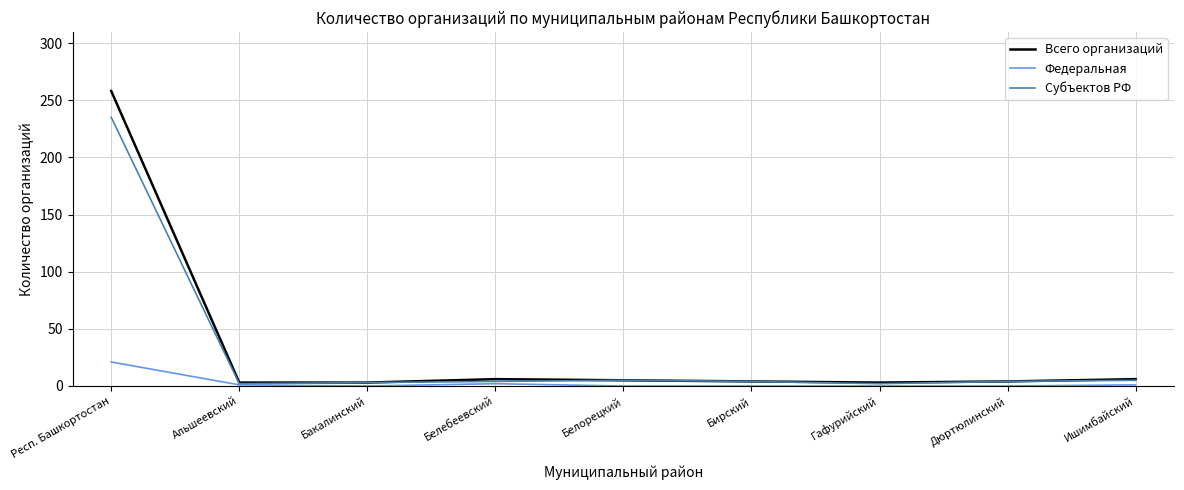

Rank the series by their maximum value, from highest to lowest.

Всего организаций, Субъектов РФ, Федеральная